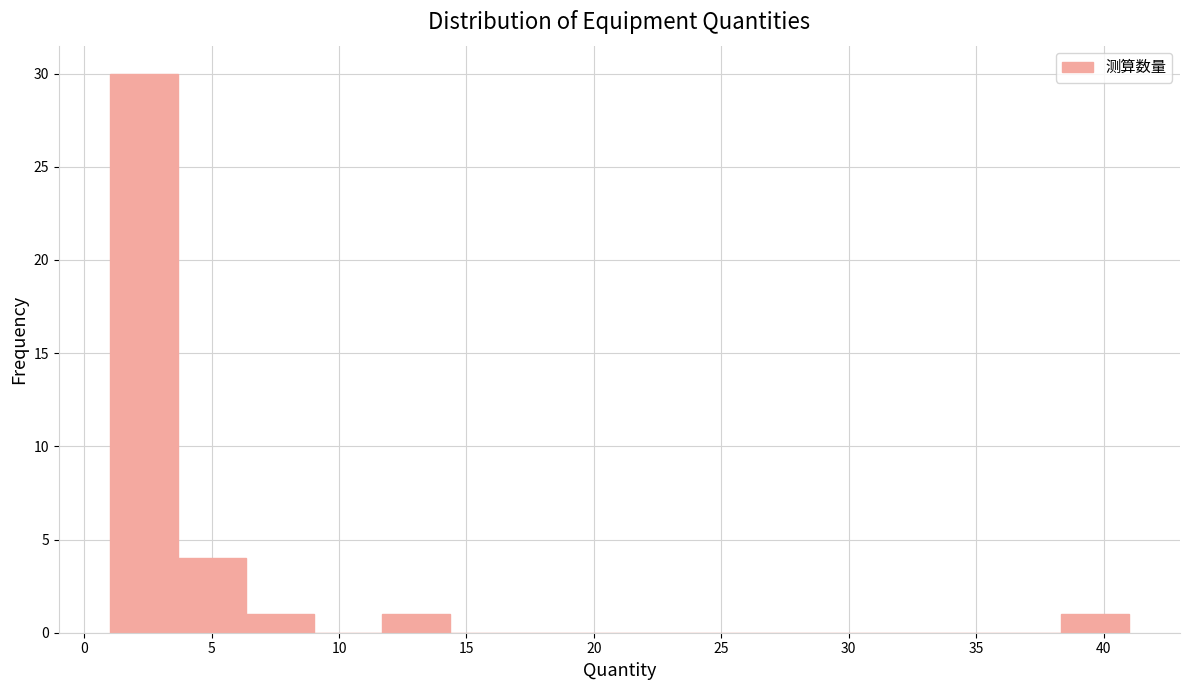

Which range on the x-axis has the tallest bar?

1.0 to 3.5